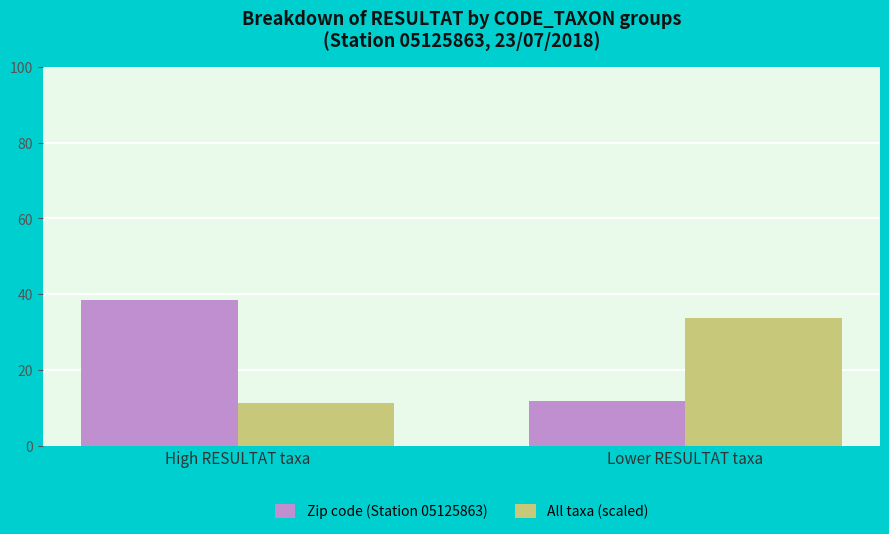

How many data points in All taxa (scaled) are above 33?

1